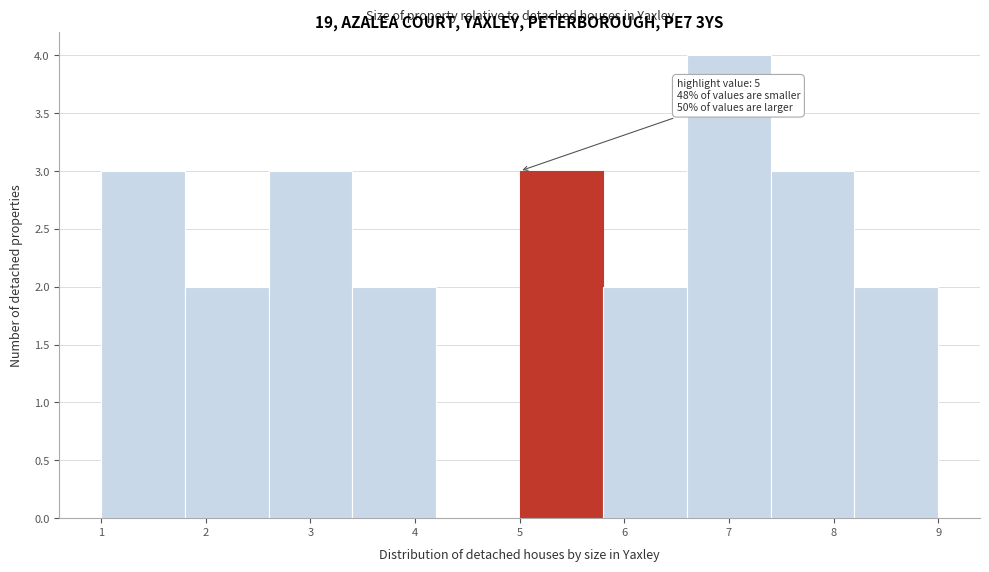

Which range on the x-axis has the tallest bar?

6.6 to 7.4